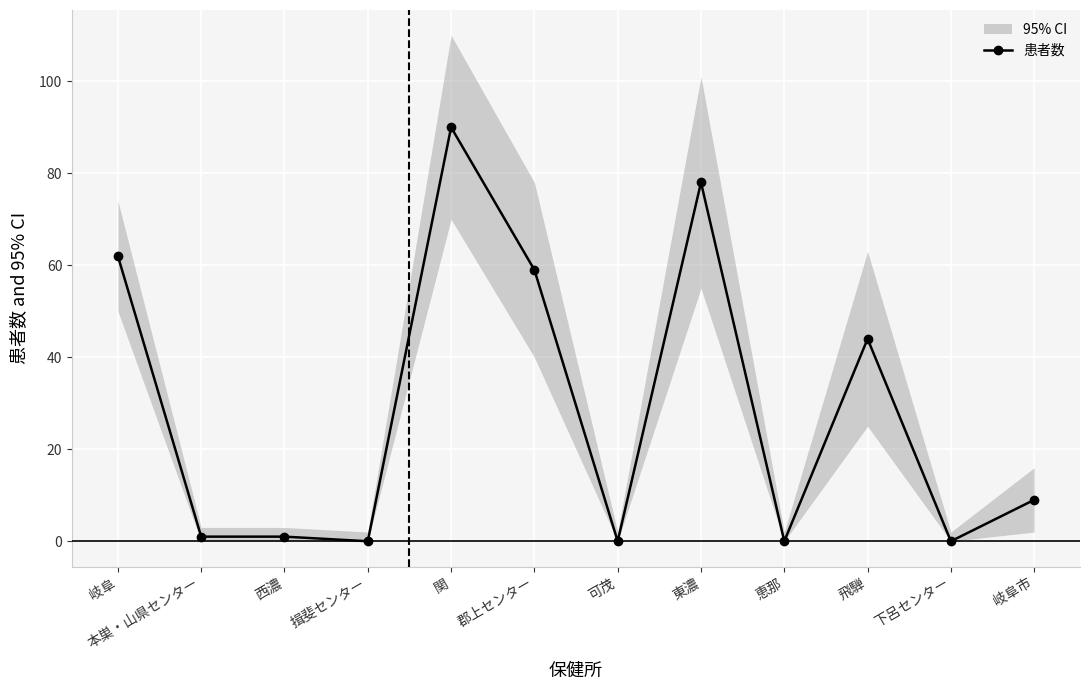

Rank the categories by value from highest to lowest.

関, 東濃, 岐阜, 郡上センター, 飛騨, 岐阜市, 本巣・山県センター, 西濃, 揖斐センター, 可茂, 恵那, 下呂センター